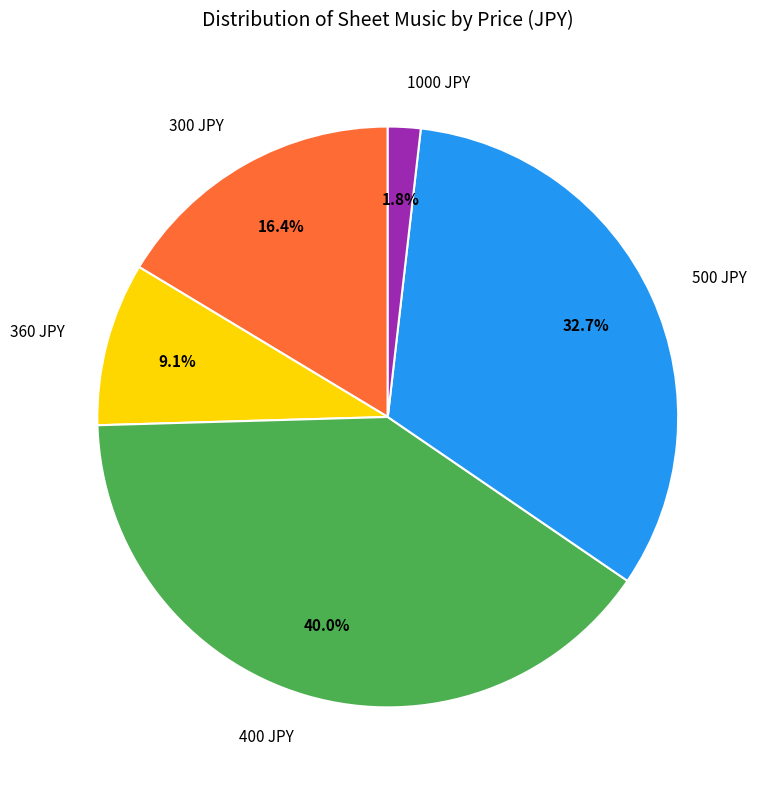

Does 400 JPY account for over 50% of the chart?

No